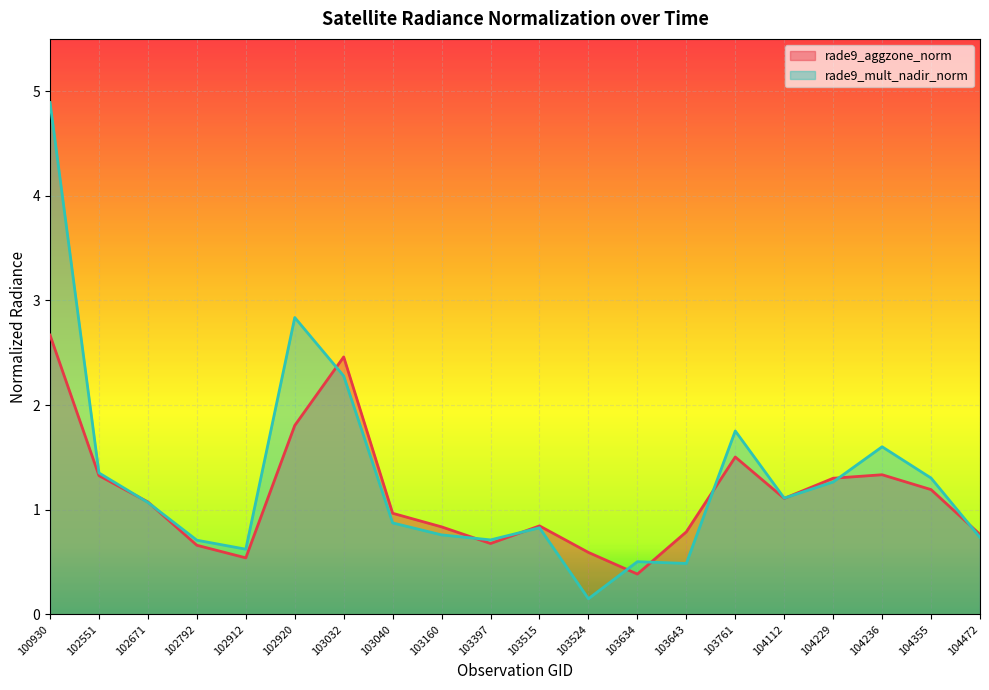

What is the sum of all rade9_aggzone_norm values?

22.8